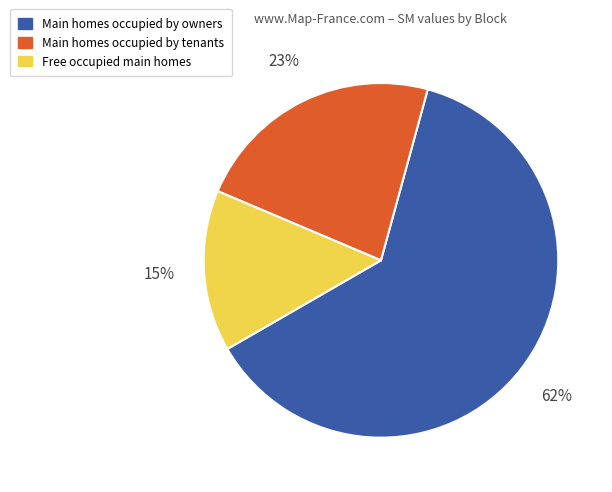

To the nearest percent, what is the average slice percentage?

33%